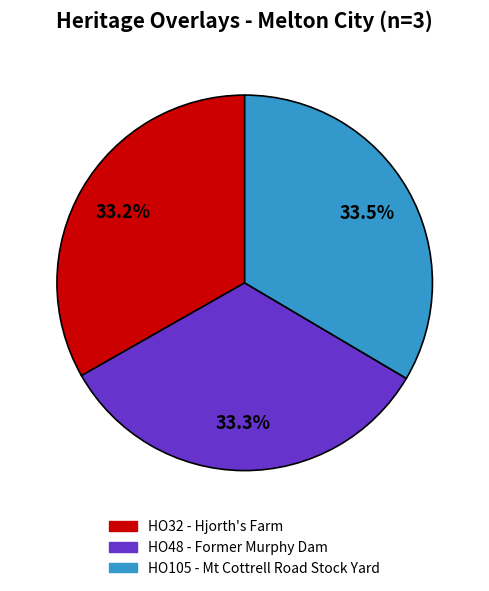

What is the ratio of the value at HO48 - Former Murphy Dam to the value at HO105 - Mt Cottrell Road Stock Yard?

1.0